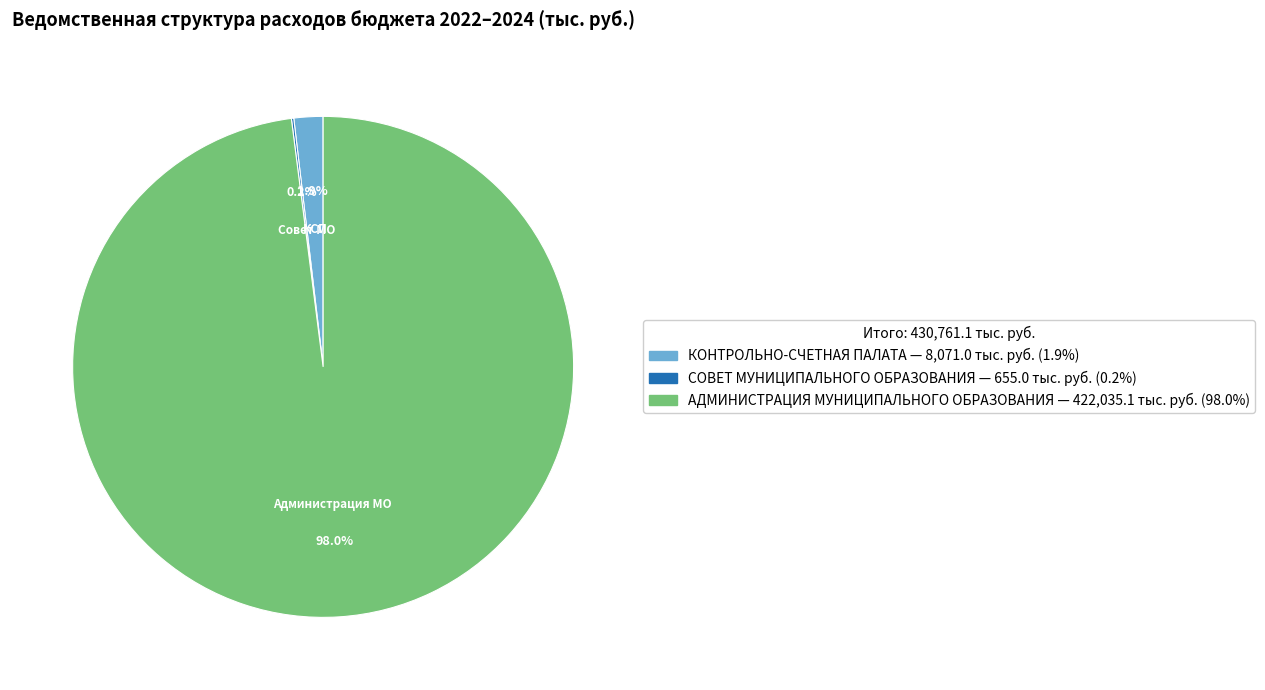

How much of the chart is everything except КОНТРОЛЬНО-СЧЕТНАЯ ПАЛАТА — 8,071.0 тыс. руб. (1.9%)?

98.1%